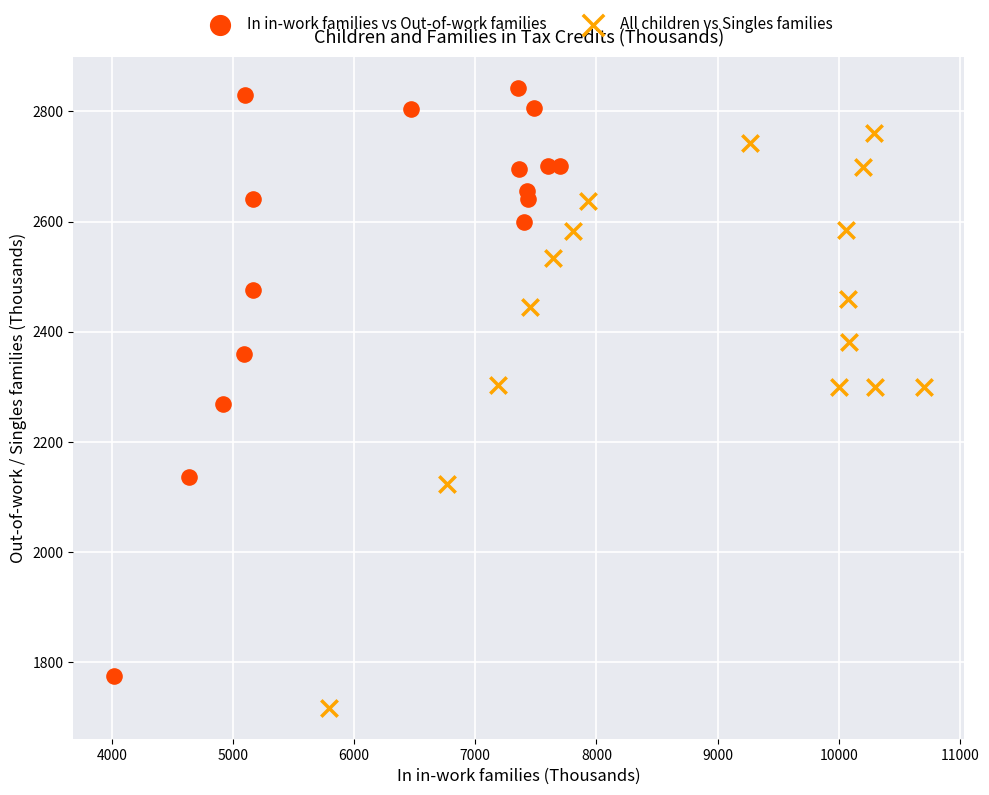

Which series reaches the minimum Y coordinate?

All children vs Singles families